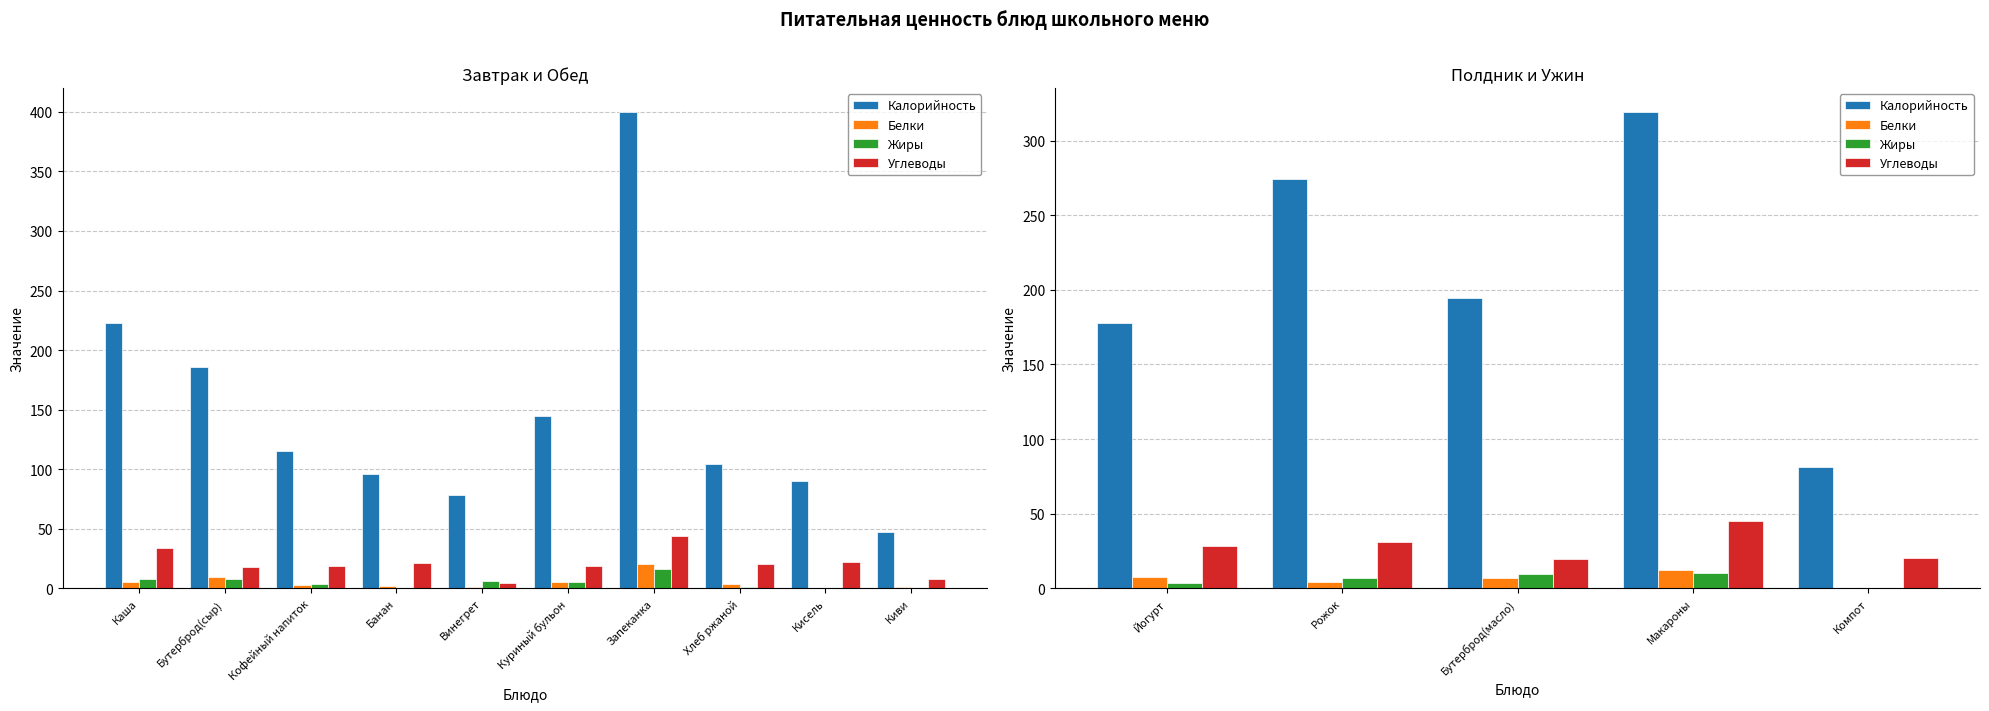

What is the difference between the second highest and second lowest values in the Калорийность series?

96.6